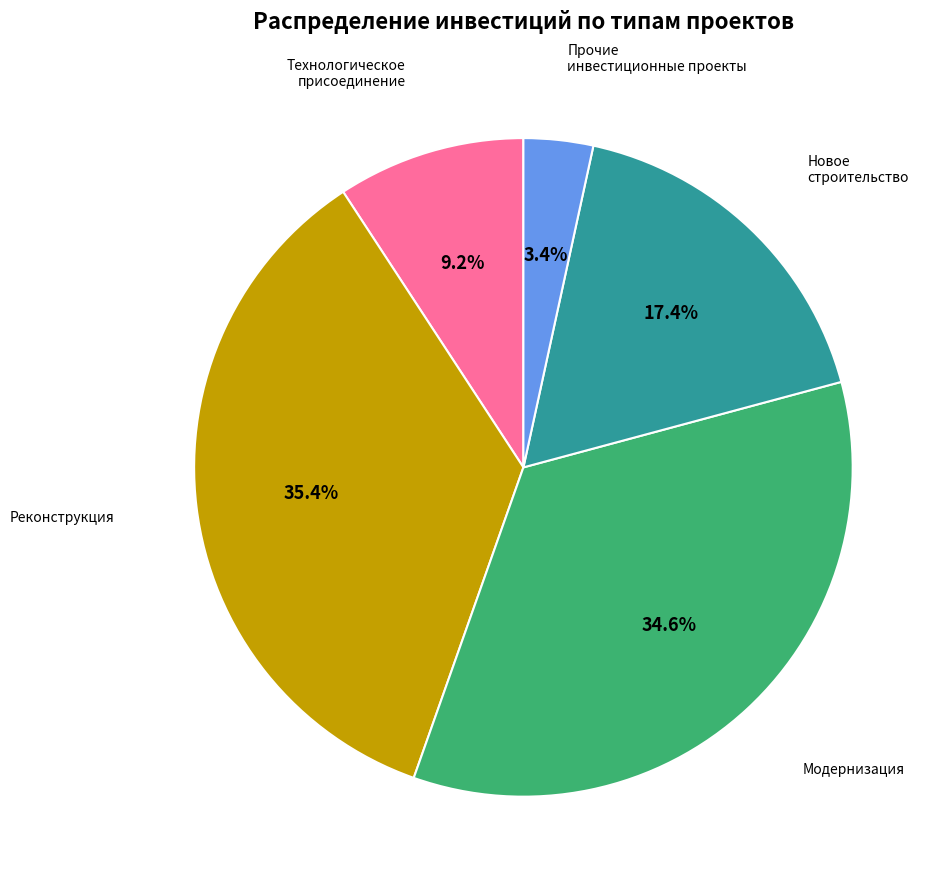

Count the number of slices in the pie.

5